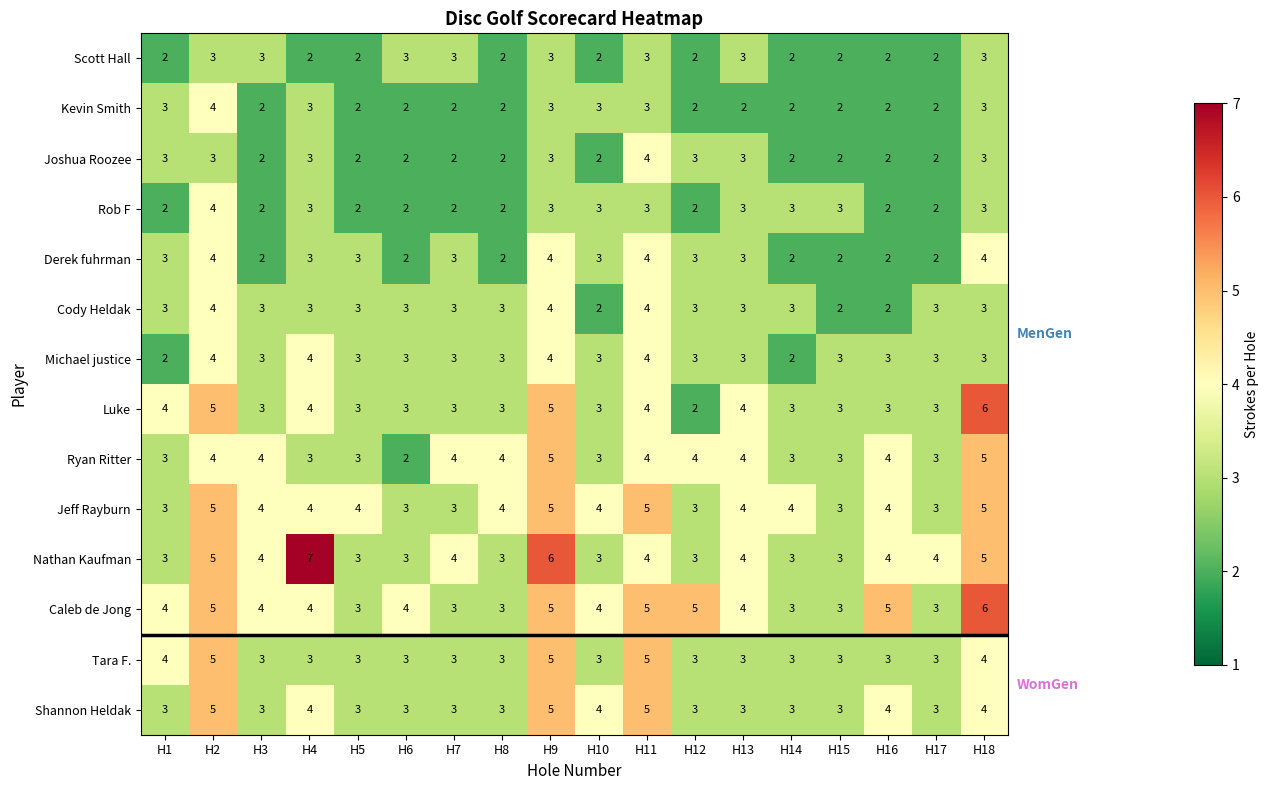

Is it true that Caleb de Jong equals 4 at H13?

True